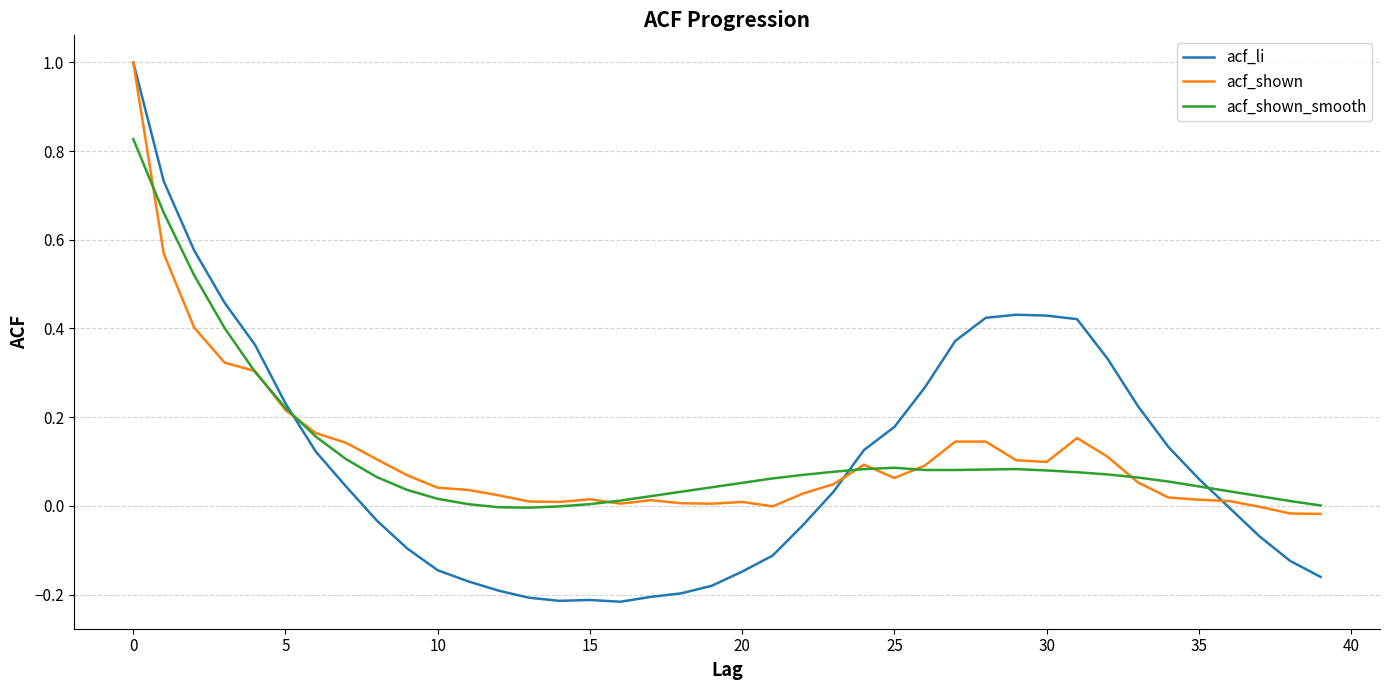

Does the chart have visible grid lines?

Yes